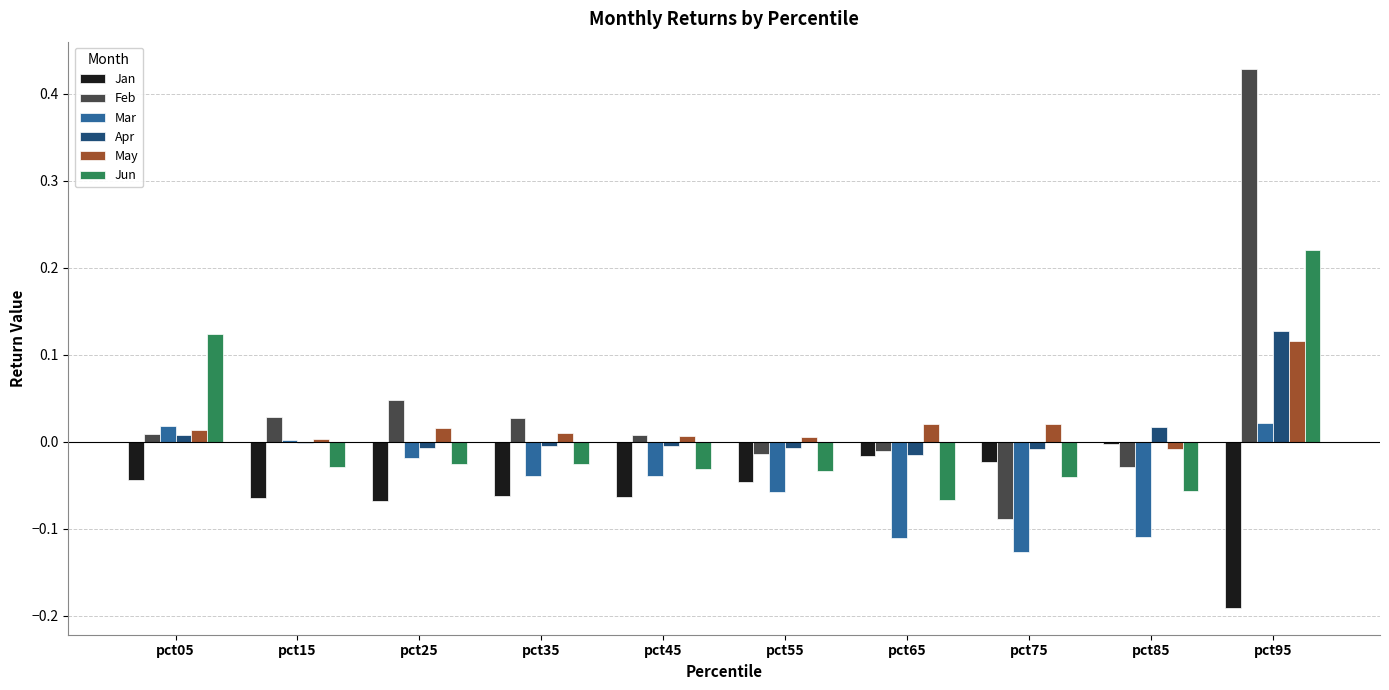

At which label does Apr reach its peak?

pct95